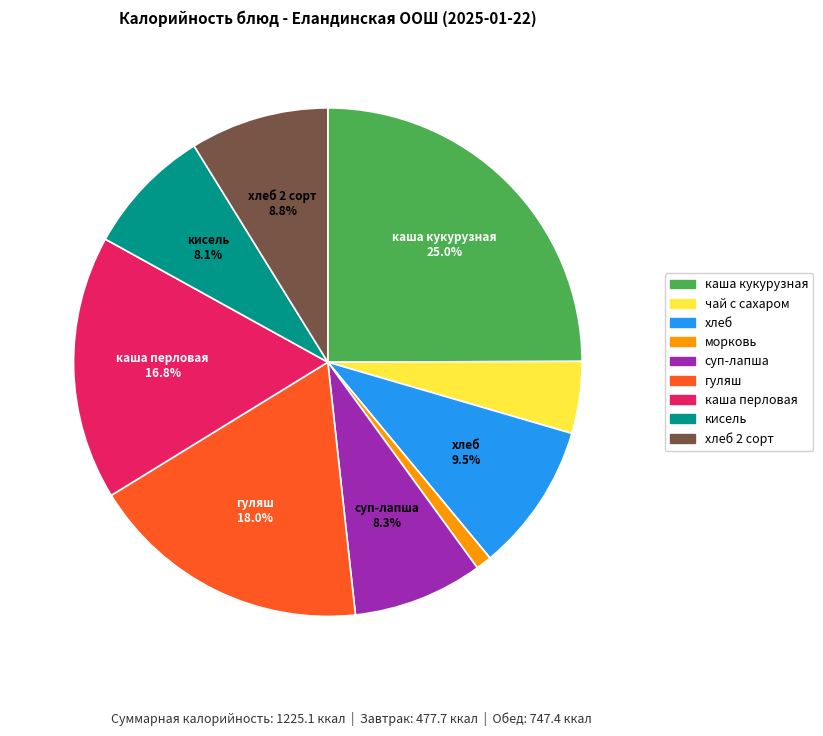

To the nearest percent, what is the difference between the largest and smallest slice percentages?

24%